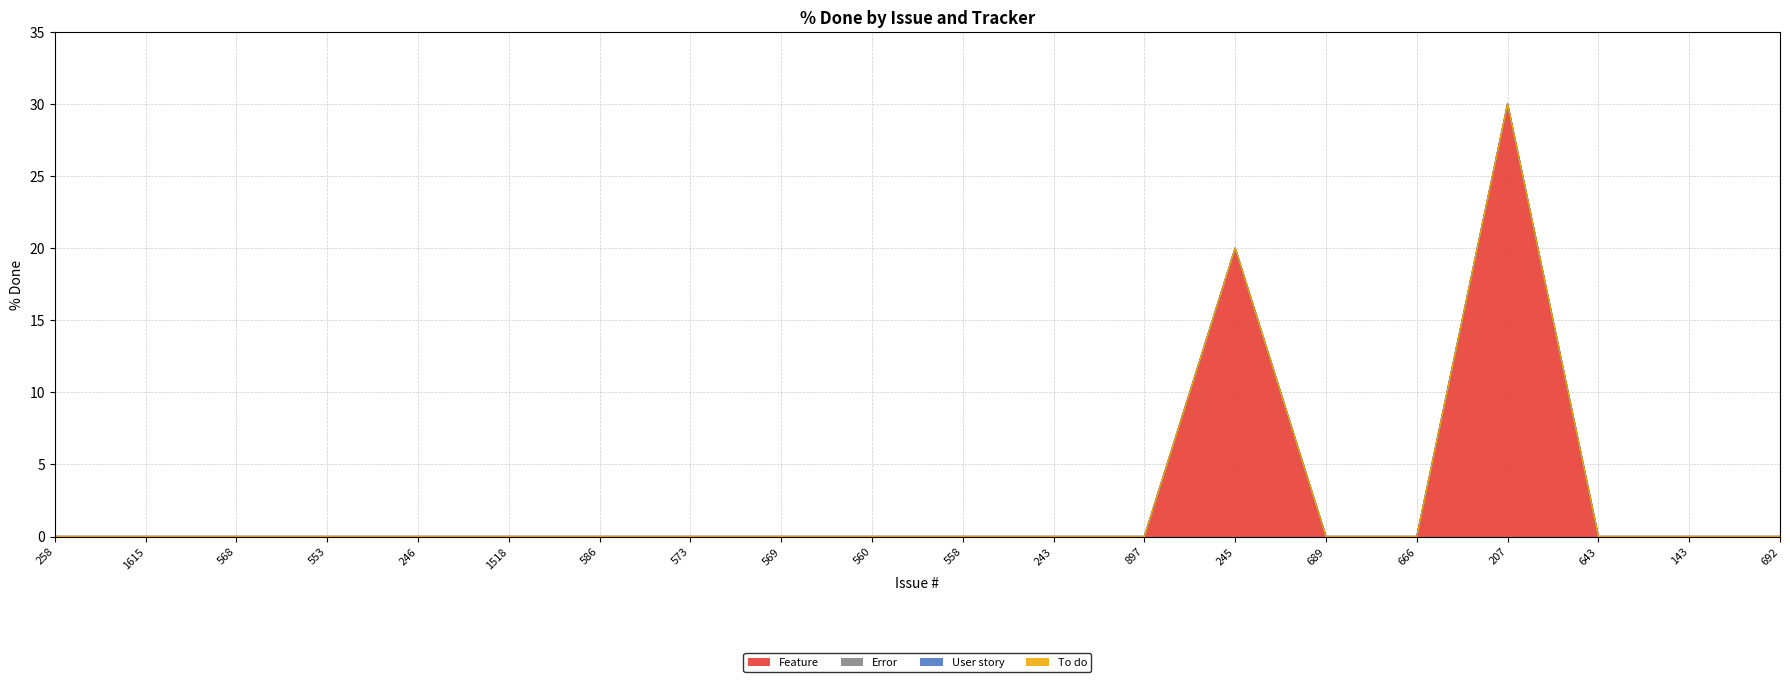

How many data points in Feature are above 0?

2